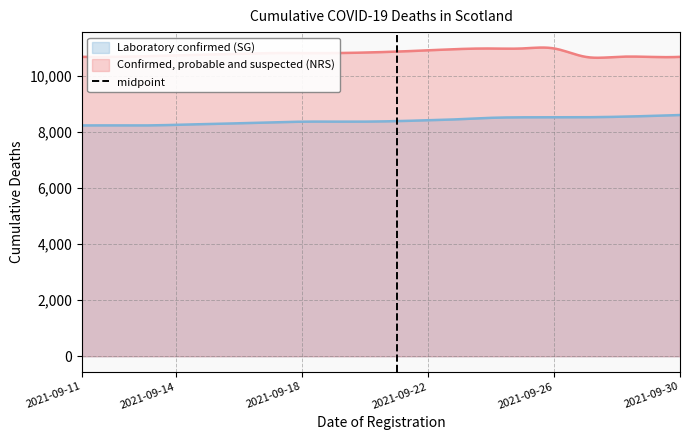

True or false: Laboratory confirmed (SG) and Confirmed, probable and suspected (NRS) cross at least once.

False